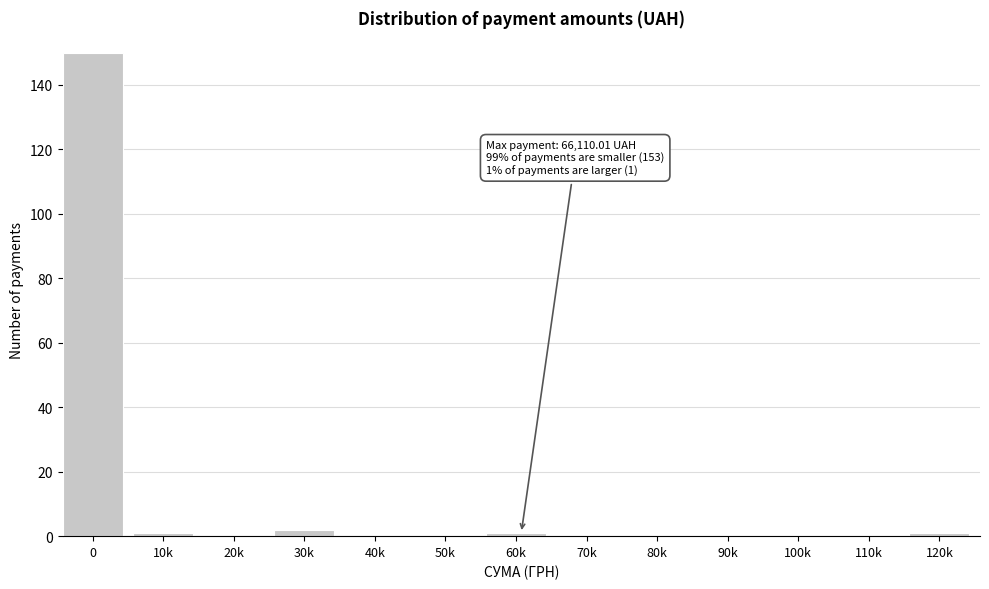

Reading left to right, what are all the values shown in this chart?

0=150	10k=1	20k=0	30k=2	40k=0	50k=0	60k=1	70k=0	80k=0	90k=0	100k=0	110k=0	120k=1